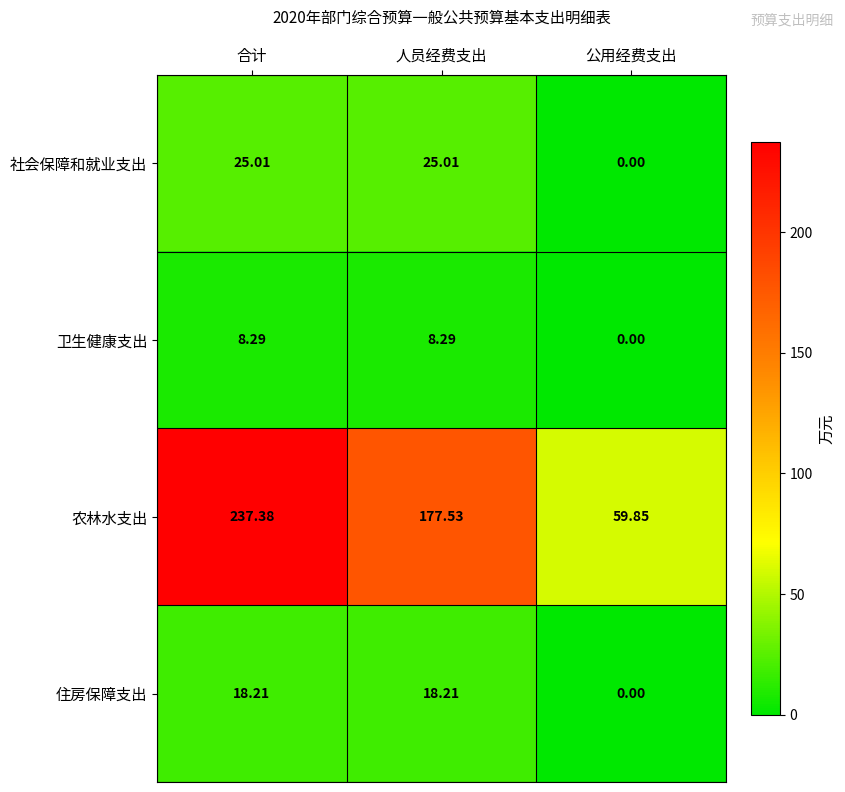

Which series changed the most between 人员经费支出 and 公用经费支出?

农林水支出